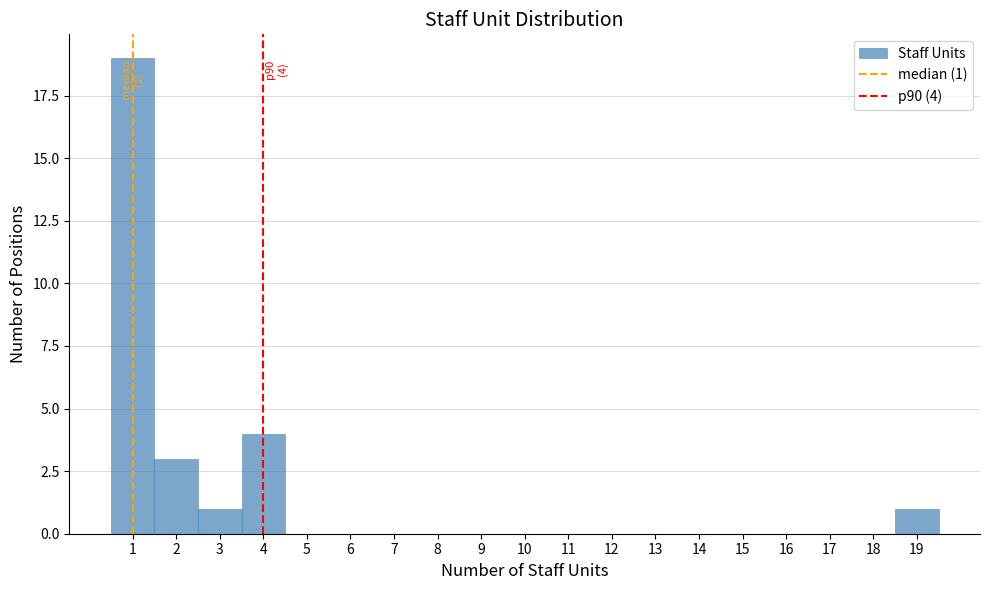

Over which range of the x-axis is the bar tallest?

0.5 to 1.5